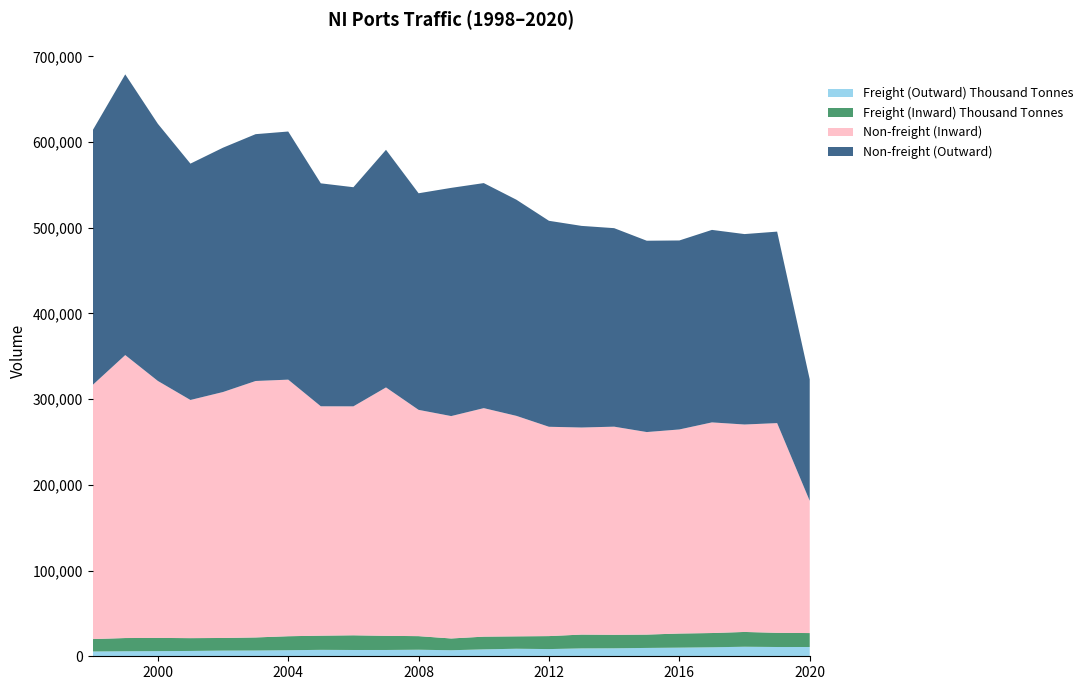

Reading left to right, extract all data points from this chart.

Freight (Outward) Thousand Tonnes: 1998=5588	1999=5857	2000=6017	2001=6212	2002=6627	2003=6724	2004=7070	2005=7497	2006=7342	2007=7356	2008=7638	2009=7043	2010=8074	2011=8787	2012=8398	2013=9207	2014=9331	2015=9739	2016=10076	2017=10493	2018=11127	2019=10819	2020=10828
Freight (Inward) Thousand Tonnes: 1998=14491	1999=15427	2000=15418	2001=14955	2002=14736	2003=15250	2004=16322	2005=16558	2006=17143	2007=16512	2008=15860	2009=13743	2010=14837	2011=14465	2012=15157	2013=16115	2014=15742	2015=15573	2016=16474	2017=16640	2018=17261	2019=16565	2020=16251
Non-freight (Inward): 1998=296532	1999=330206	2000=299872	2001=277920	2002=287008	2003=299260	2004=299422	2005=267670	2006=267165	2007=289864	2008=264051	2009=259515	2010=266649	2011=257303	2012=244258	2013=241629	2014=242862	2015=236341	2016=238130	2017=245788	2018=242066	2019=244714	2020=154285
Non-freight (Outward): 1998=297129	1999=327549	2000=300085	2001=275790	2002=285124	2003=288034	2004=289544	2005=260161	2006=255705	2007=277276	2008=252743	2009=266293	2010=262607	2011=252231	2012=240353	2013=235275	2014=231646	2015=223260	2016=220534	2017=224630	2018=222220	2019=223451	2020=141809